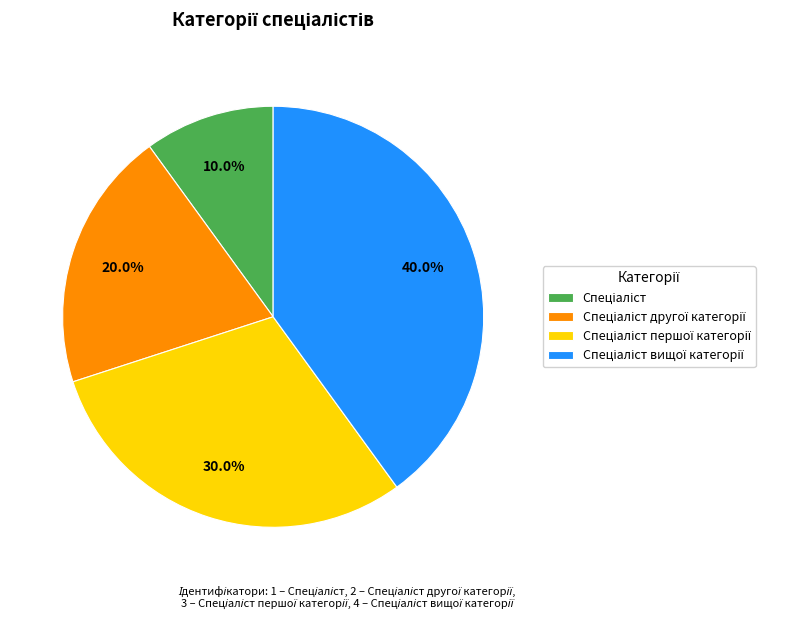

Is there a majority slice in this chart?

No